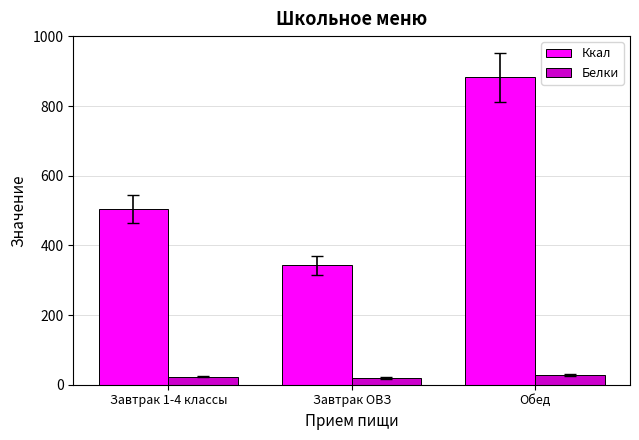

Reading left to right, list all the values displayed in this chart.

Ккал: Завтрак 1-4 классы=503.9	Завтрак ОВЗ=343.1	Обед=882.4
Белки: Завтрак 1-4 классы=23.4	Завтрак ОВЗ=19.2	Обед=28.3